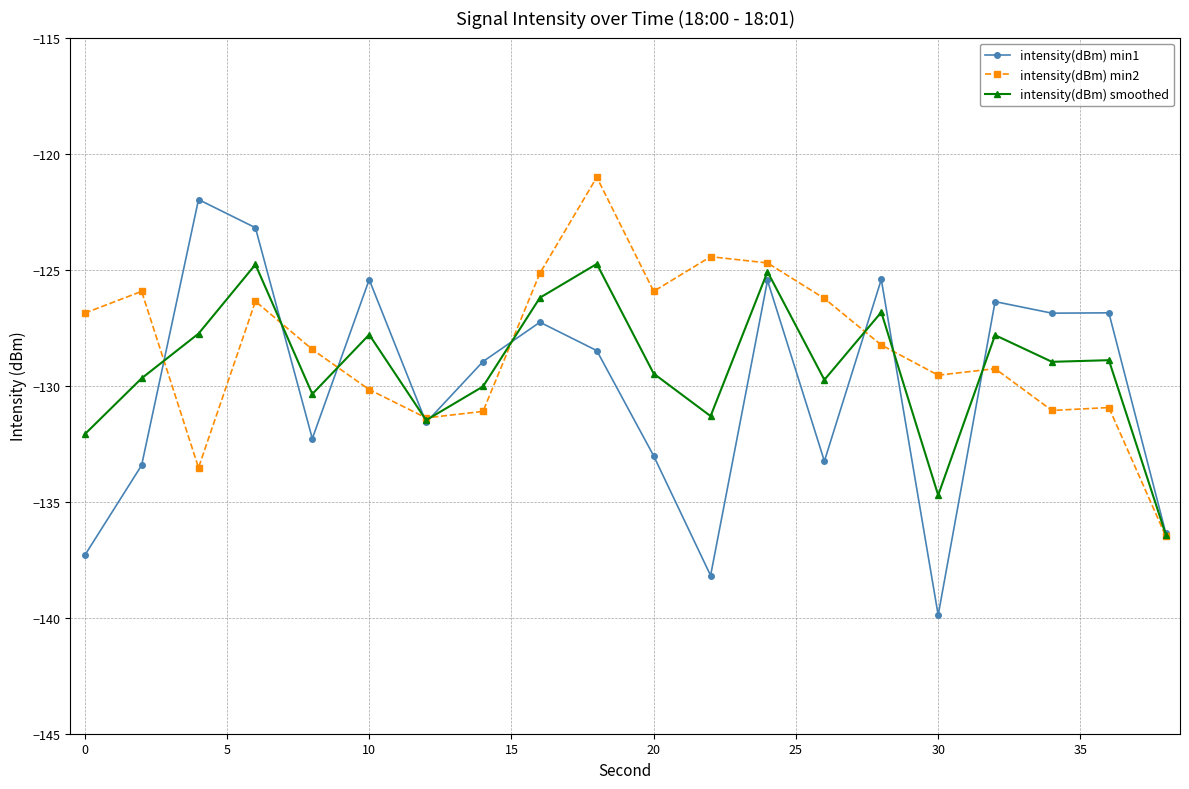

What is the average value of the intensity(dBm) smoothed series?

-129.2